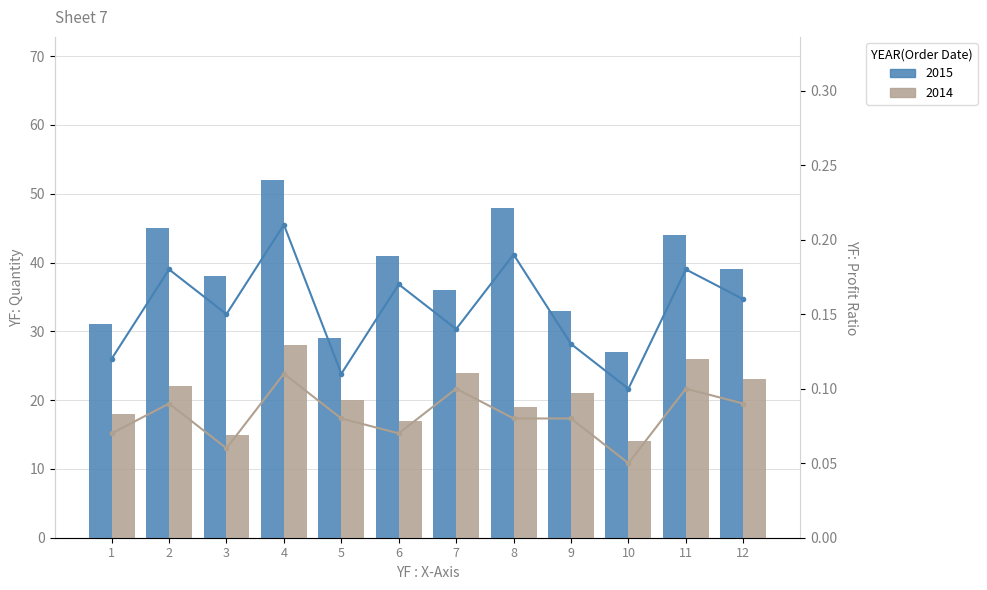

Between 12 and 7, which is larger?

12